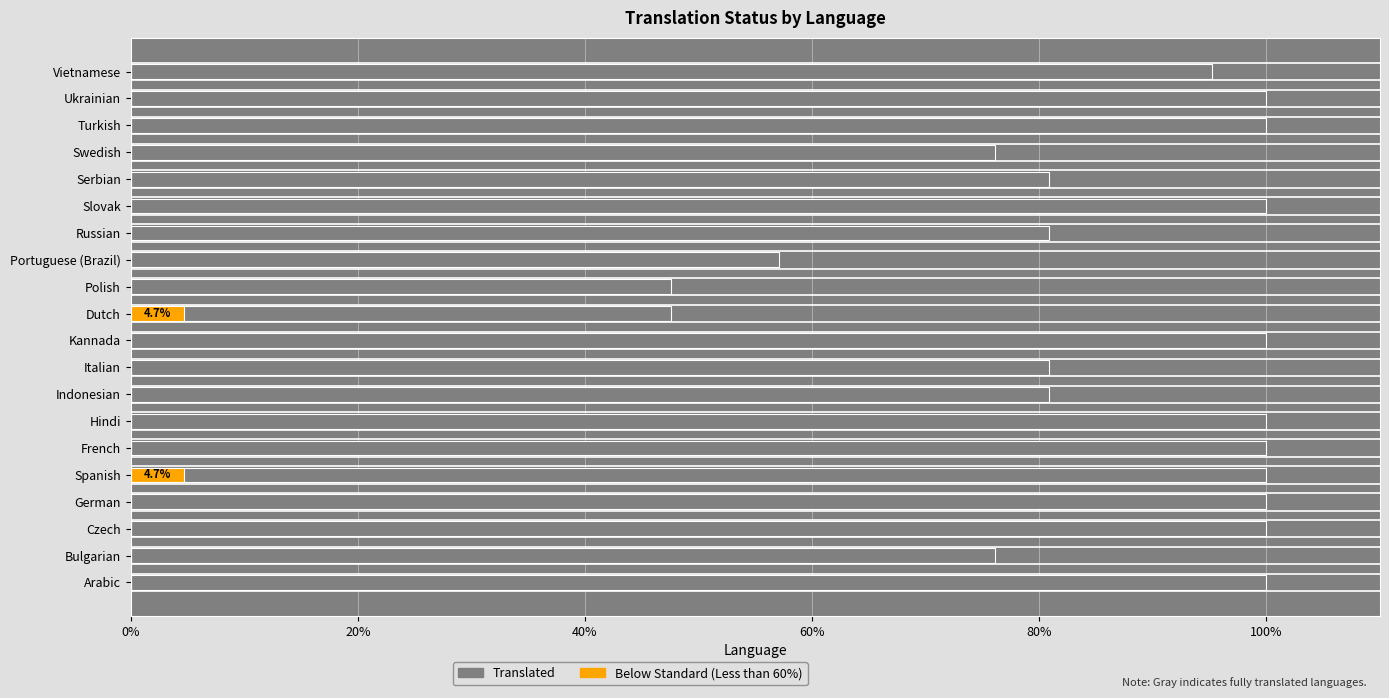

The value of Translated at Arabic is 100.0. True or false?

True